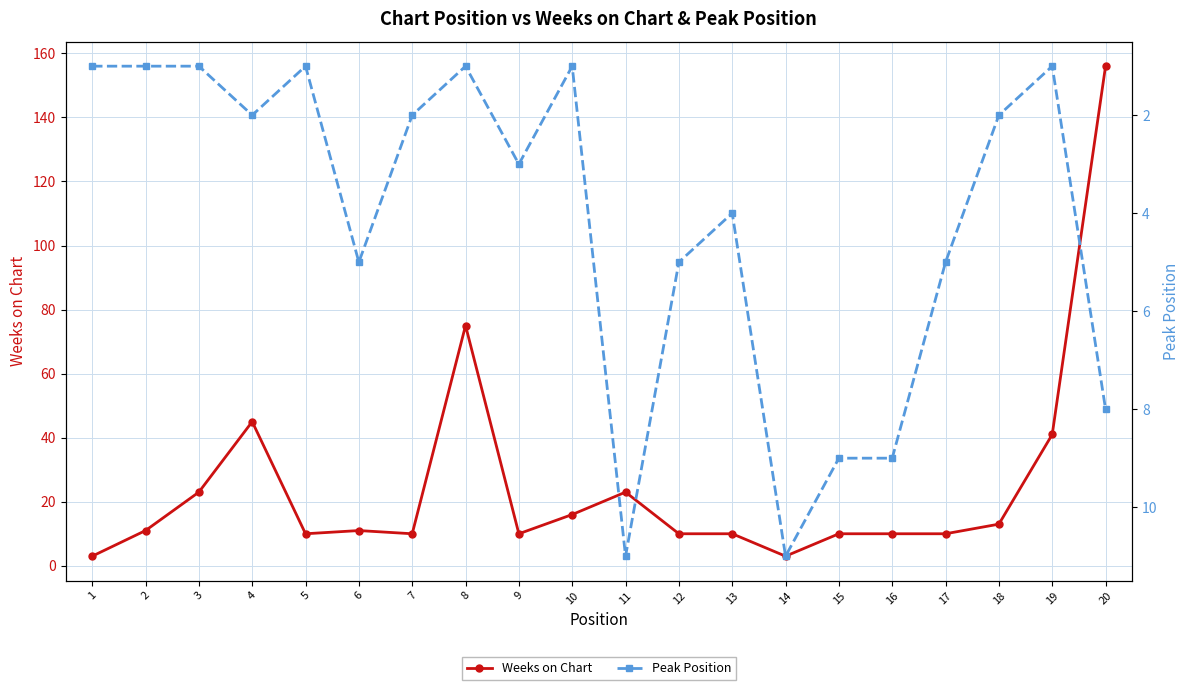

What is the value of the Weeks on Chart point at the 1st from the left?

3